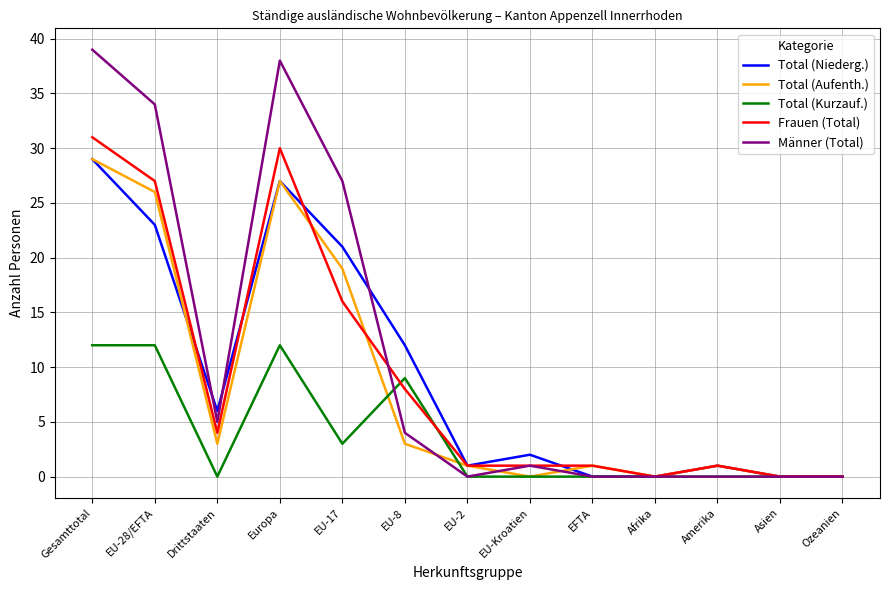

Reading left to right, list all the values displayed in this chart.

Total (Niederg.): 29	23	6	27	21	12	1	2	0	0	1	0	0
Total (Aufenth.): 29	26	3	27	19	3	1	0	1	0	1	0	0
Total (Kurzauf.): 12	12	0	12	3	9	0	0	0	0	0	0	0
Frauen (Total): 31	27	4	30	16	8	1	1	1	0	1	0	0
Männer (Total): 39	34	5	38	27	4	0	1	0	0	0	0	0